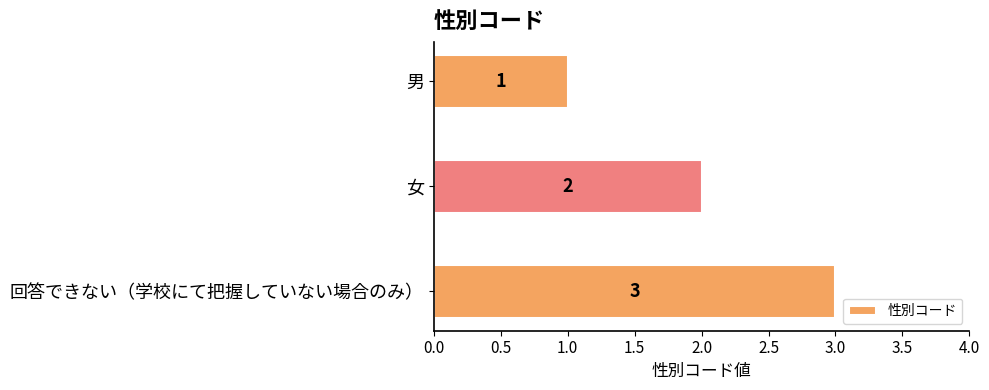

Rank the categories by value from highest to lowest.

回答できない（学校にて把握していない場合のみ）, 女, 男